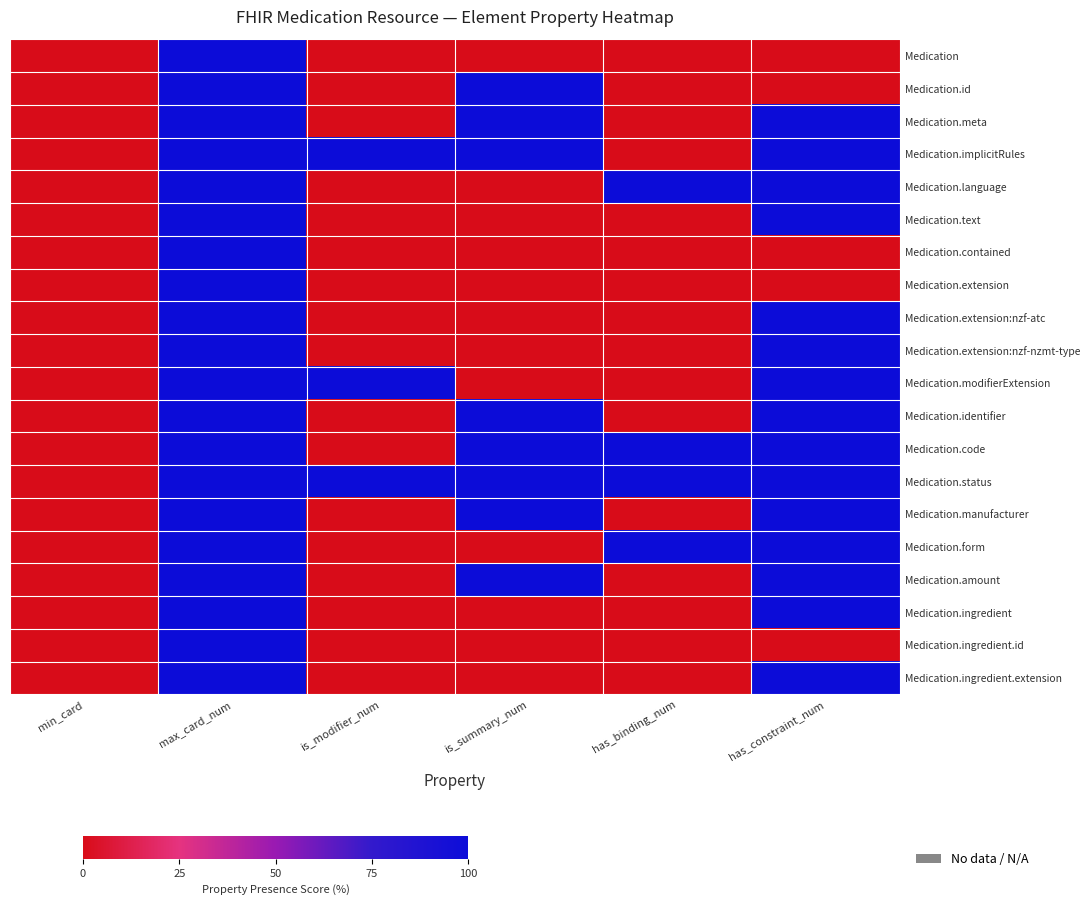

At max_card_num, list the series in order from smallest to largest.

Medication, Medication.id, Medication.meta, Medication.implicitRules, Medication.language, Medication.text, Medication.contained, Medication.extension, Medication.extension:nzf-atc, Medication.extension:nzf-nzmt-type, Medication.modifierExtension, Medication.identifier, Medication.code, Medication.status, Medication.manufacturer, Medication.form, Medication.amount, Medication.ingredient, Medication.ingredient.id, Medication.ingredient.extension